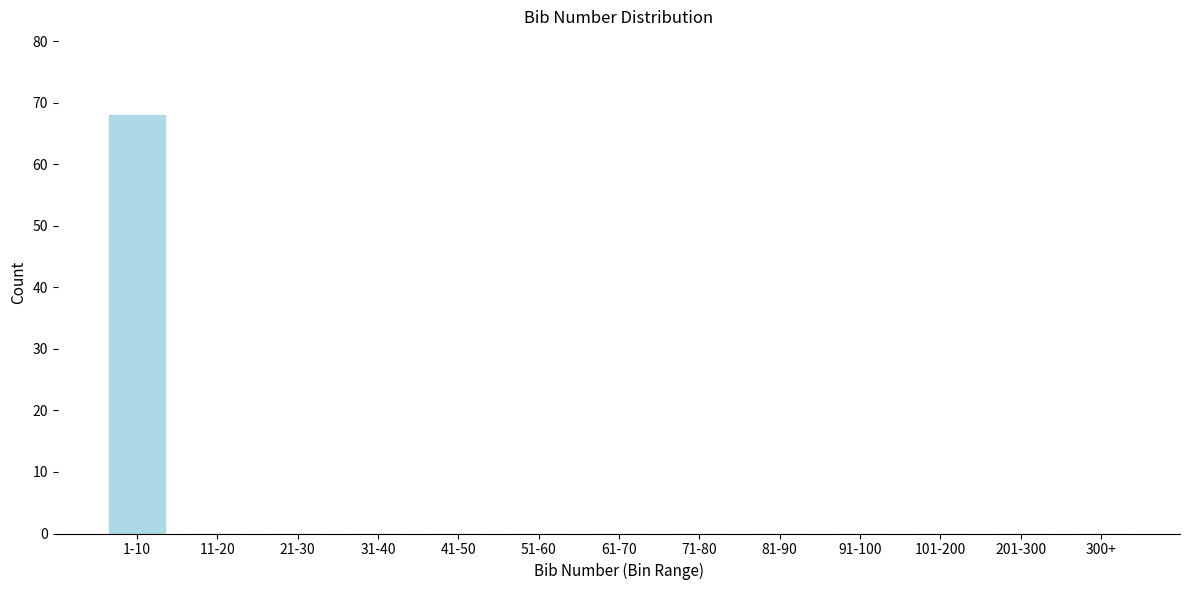

Reading left to right, list all the values displayed in this chart.

1-10=68	11-20=0	21-30=0	31-40=0	41-50=0	51-60=0	61-70=0	71-80=0	81-90=0	91-100=0	101-200=0	201-300=0	300+=0